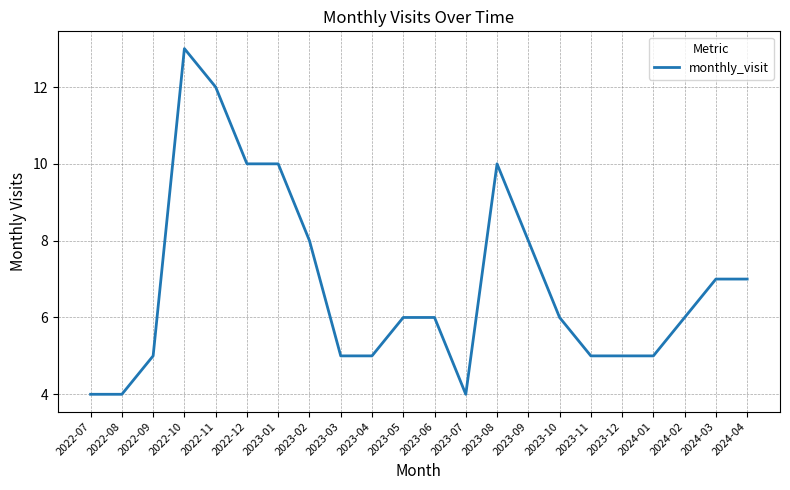

What is the minimum value shown in the chart?

4